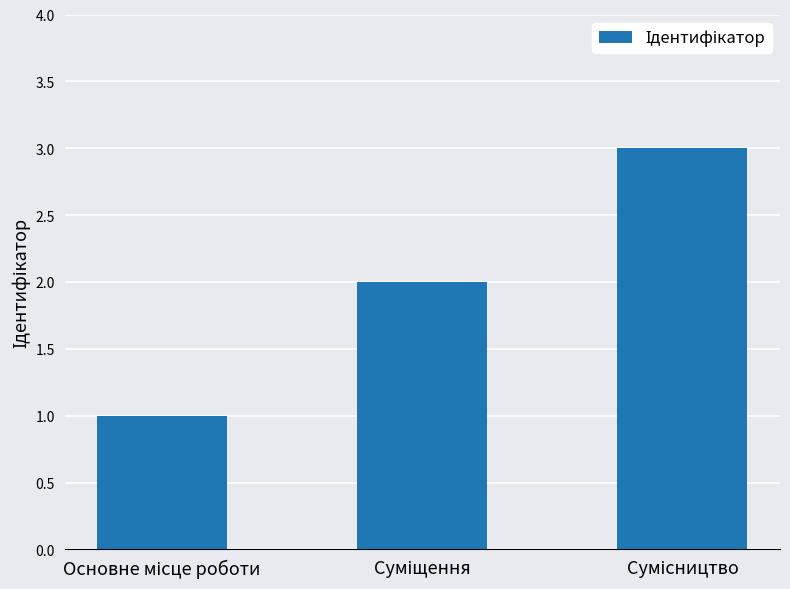

What is the greatest value displayed?

3